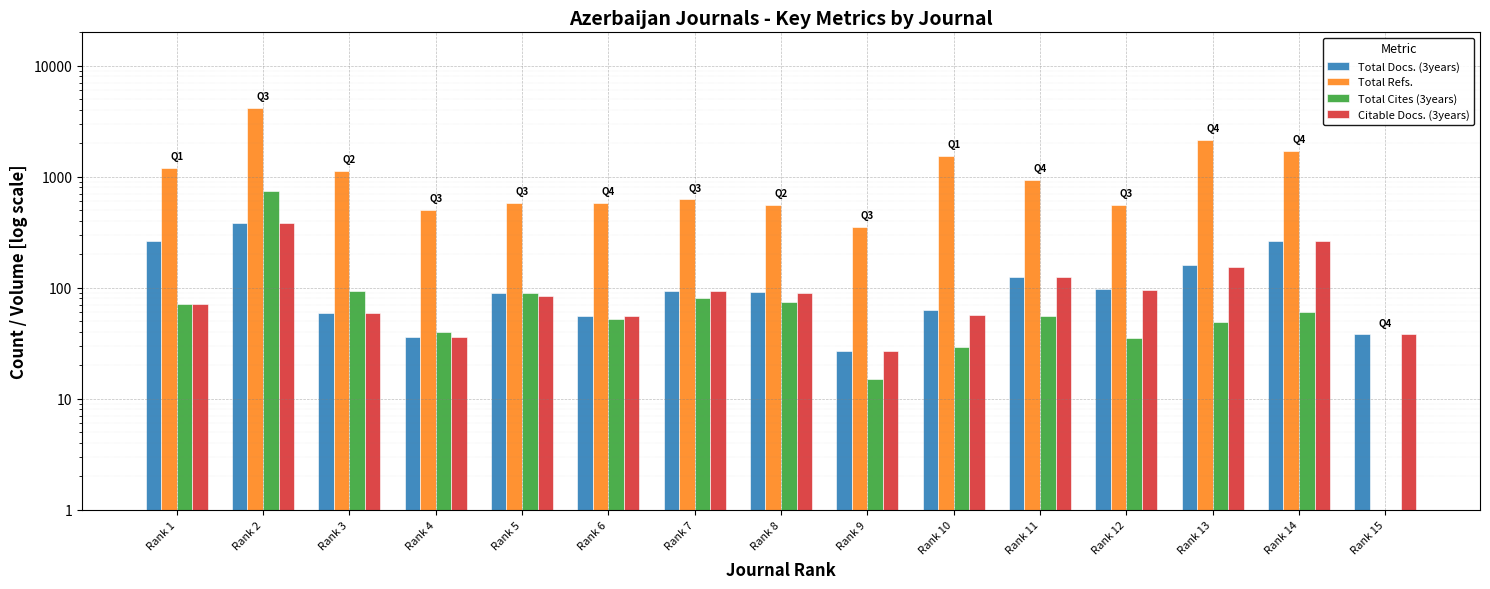

The value of Total Refs. at Rank 9 is 175. True or false?

False